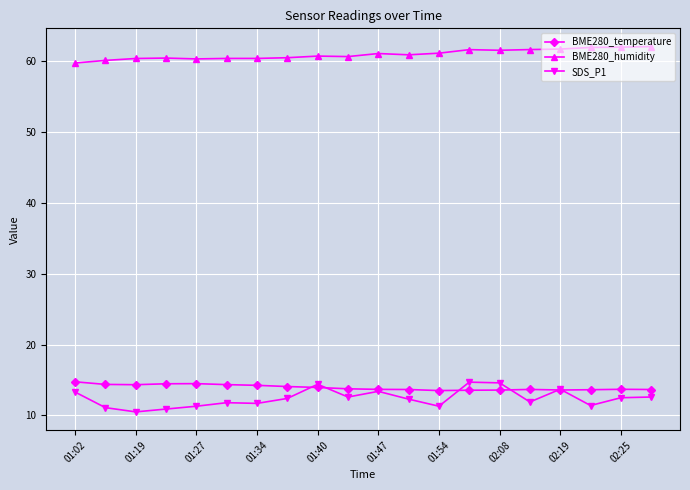

What is the maximum value shown in the chart?

62.1